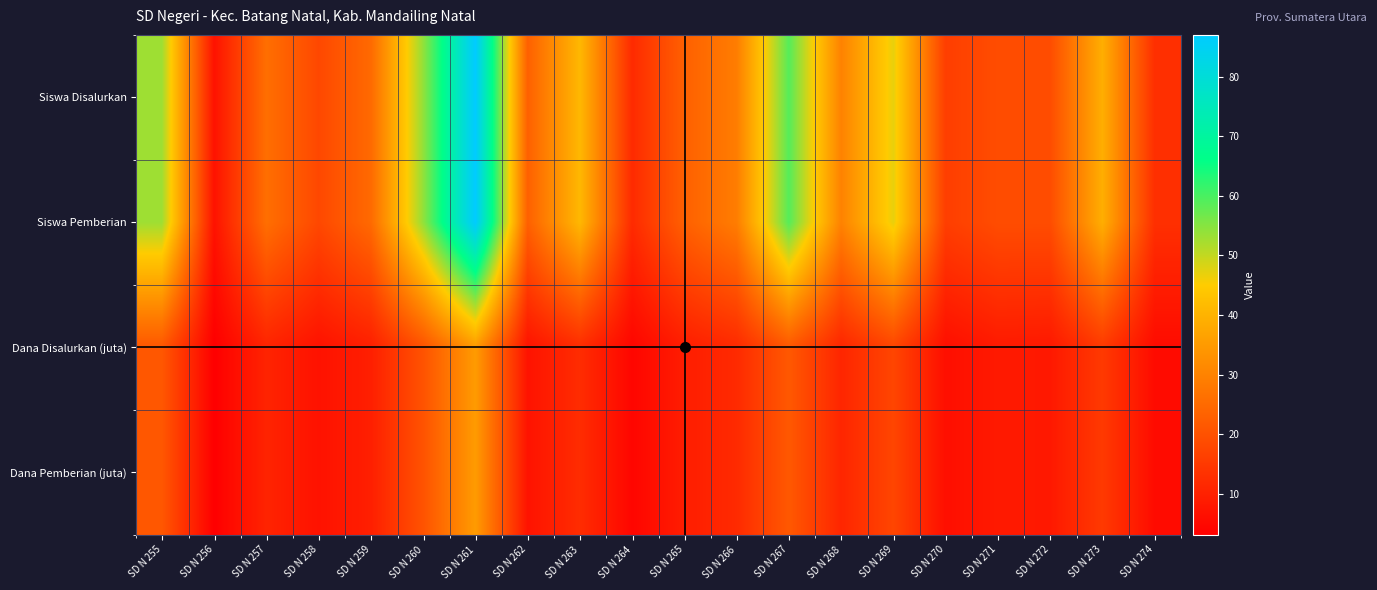

Rank the series at SD N 272 from highest to lowest value.

Siswa Disalurkan, Siswa Pemberian, Dana Disalurkan (juta), Dana Pemberian (juta)